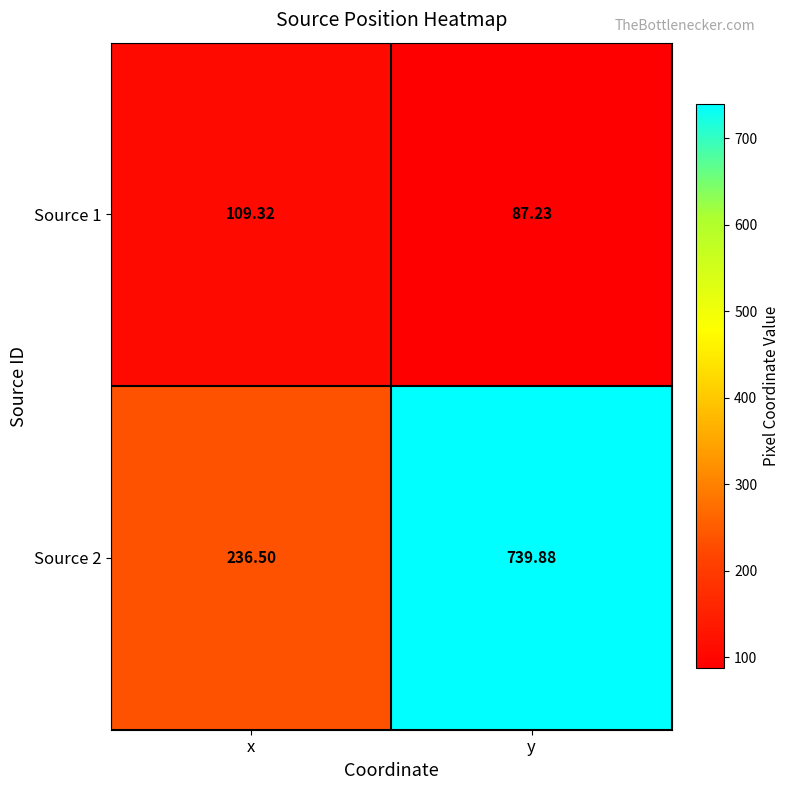

Rank the categories by Source 1 value from highest to lowest.

x, y